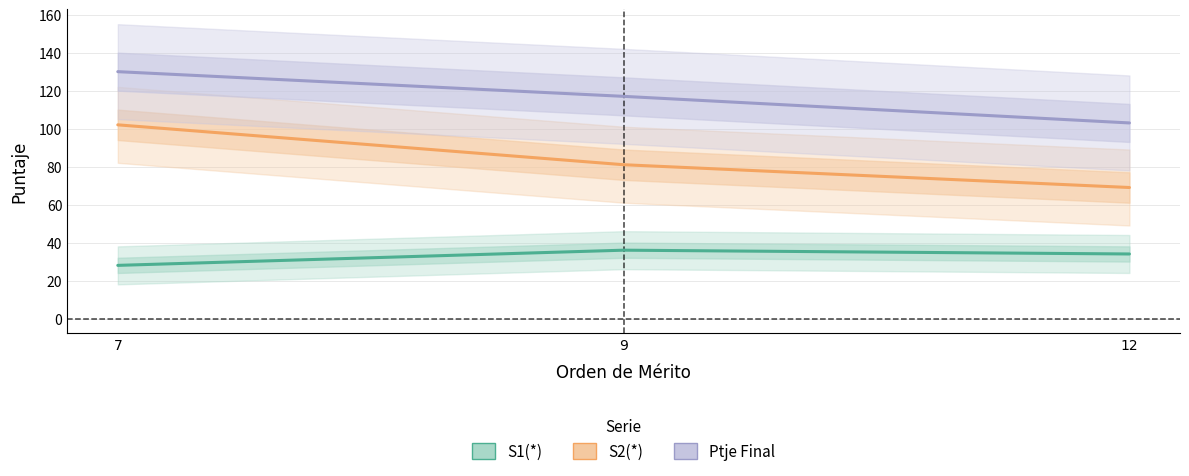

What is the difference between the maximum and second lowest values in the Ptje Final series?

13